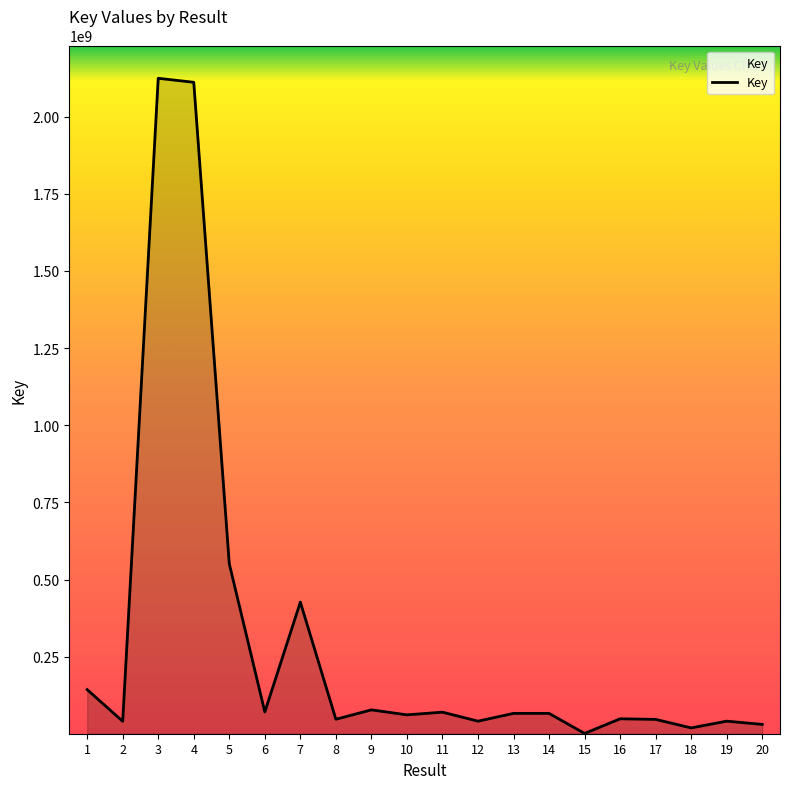

Where is the first local minimum?

2